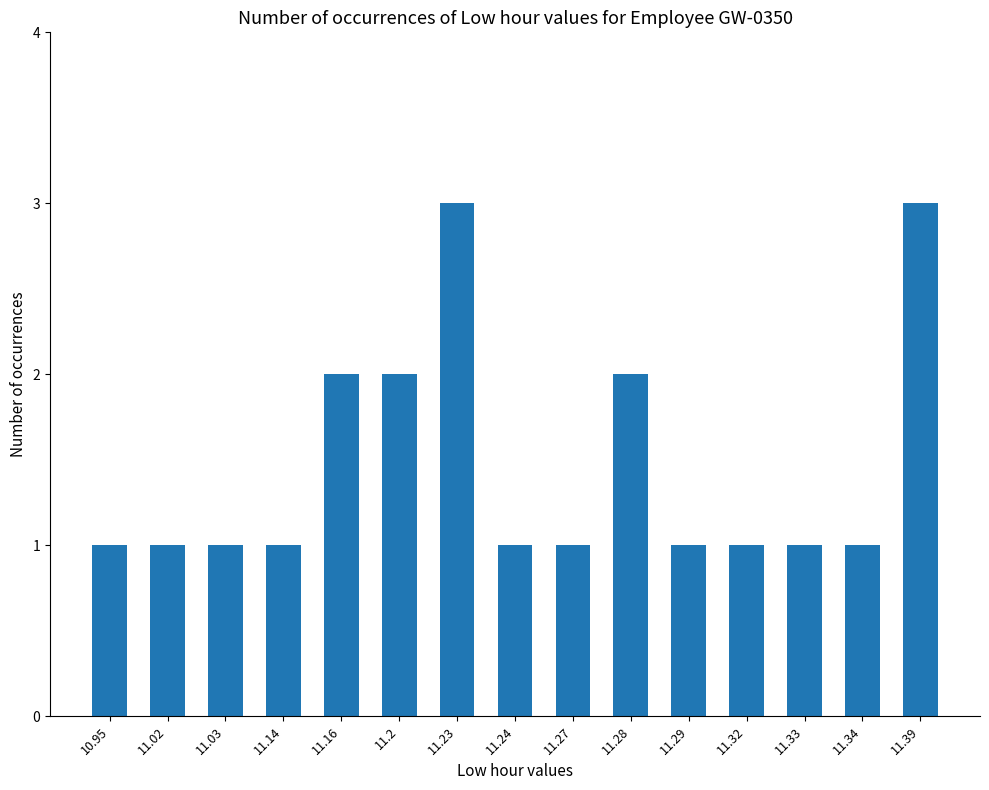

What value does the data have at 11.23?

3